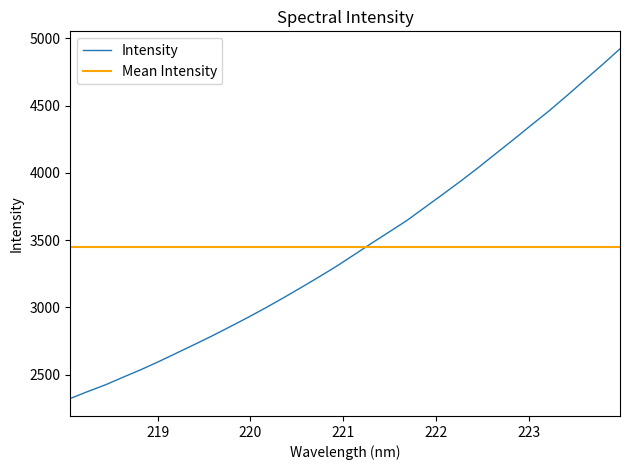

What is the minimum value for Intensity?

2323.6